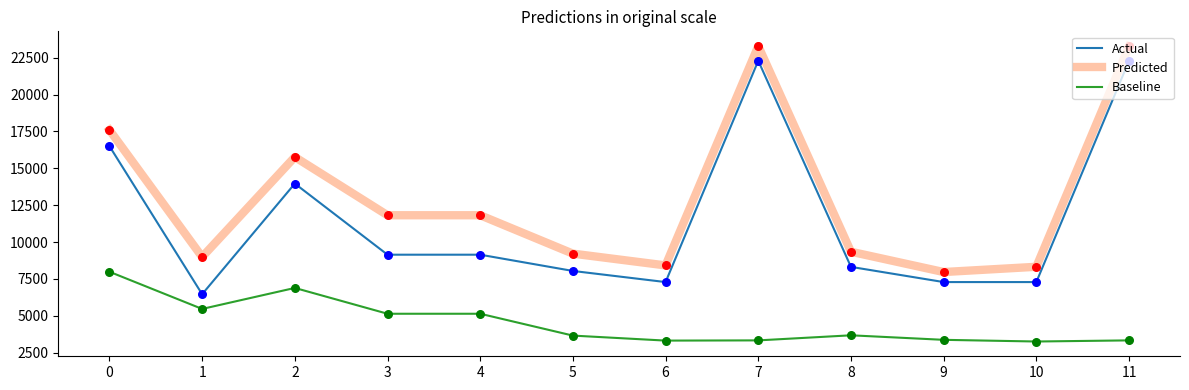

Which series has the largest total across all categories?

Predicted